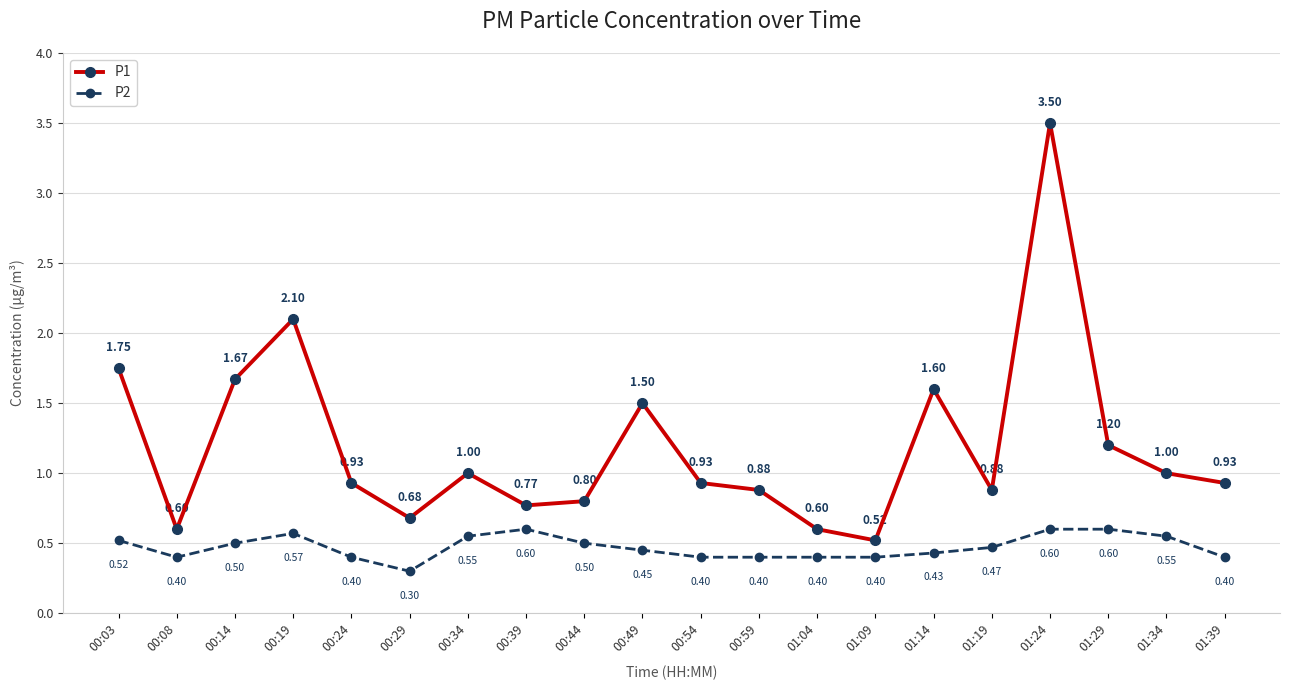

True or false: P2 has a value of 0.2 at 00:08.

False